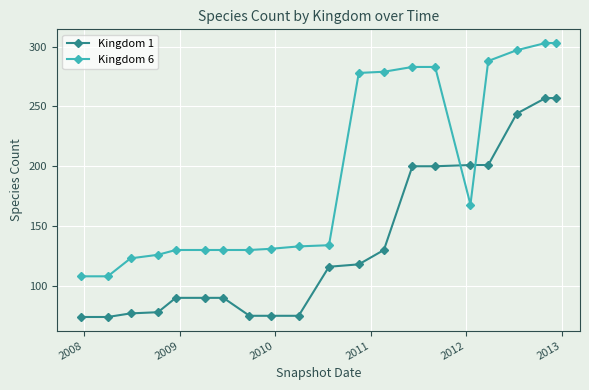

Which series has the widest spread of values?

Kingdom 6